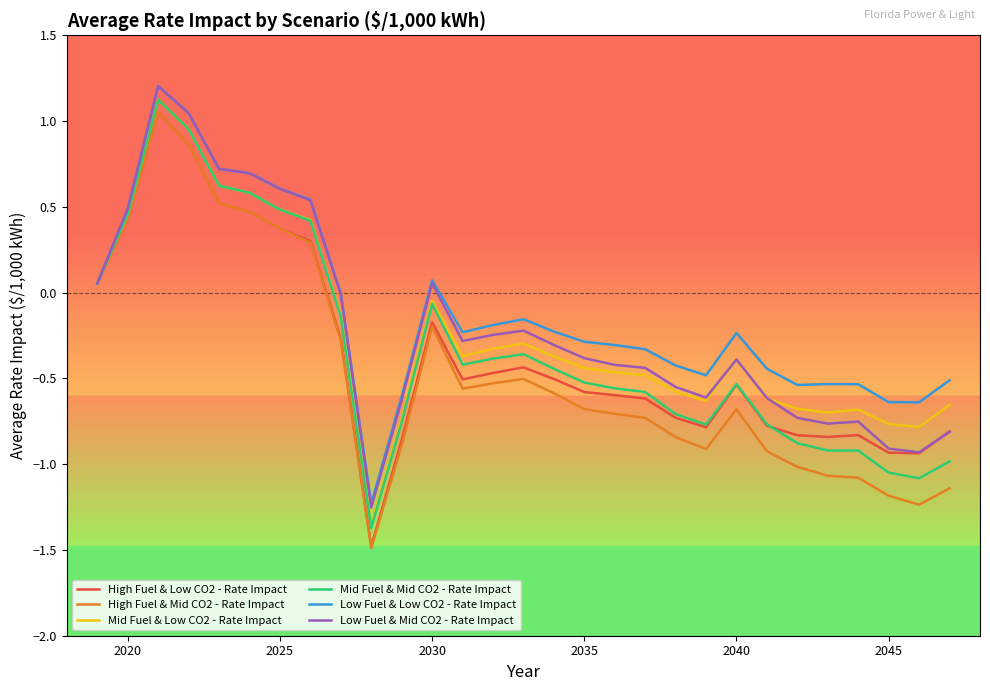

Which series has the largest range (max minus min)?

High Fuel & Mid CO2 - Rate Impact